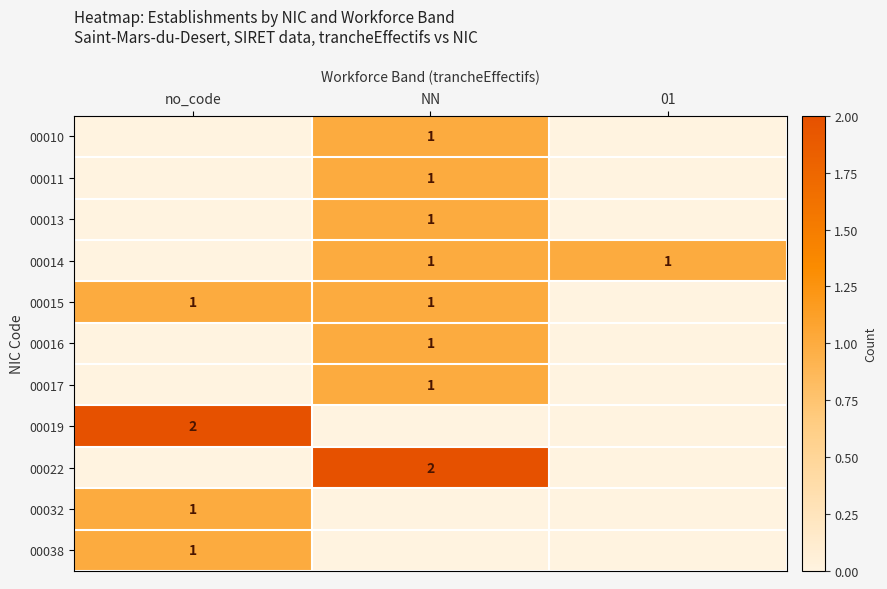

True or false: 00010 has a value of 1 at NN.

True